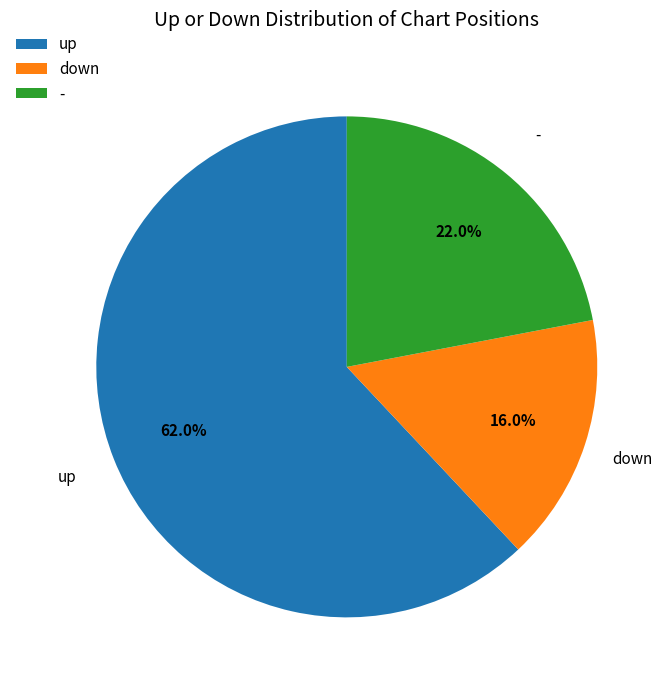

To the nearest percent, what is the average slice percentage?

33%